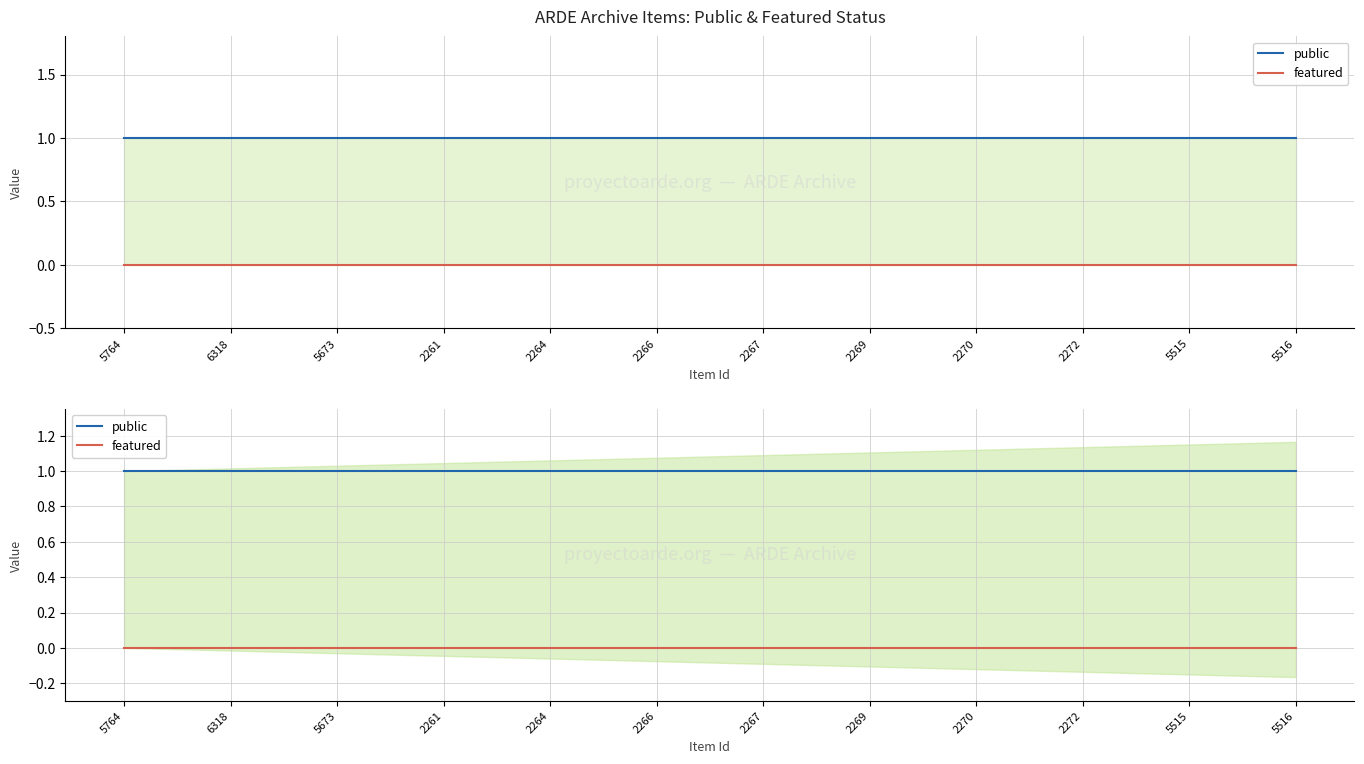

At which label is featured closest to 0?

5764